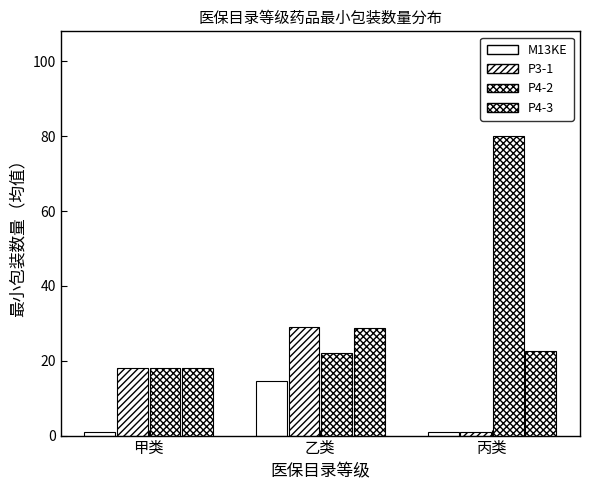

True or false: M13KE has a value of 1.0 at 甲类.

True